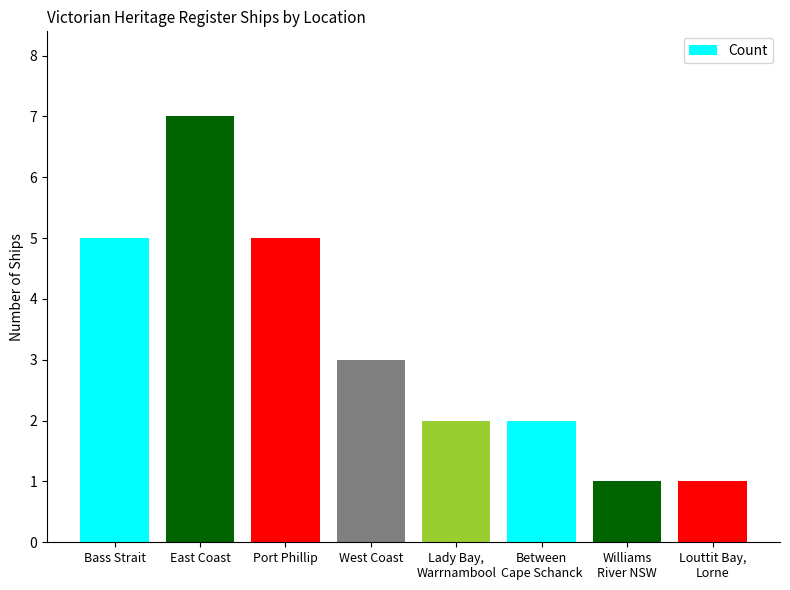

What is the smallest value displayed?

1